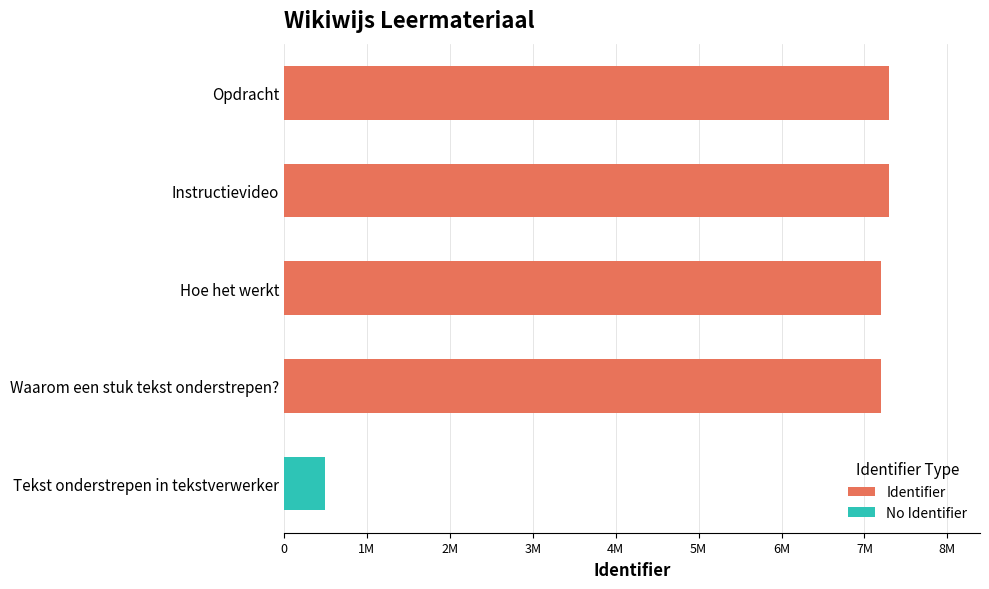

The chart shows a value of 4553473 at Tekst onderstrepen in tekstverwerker. True or false?

False